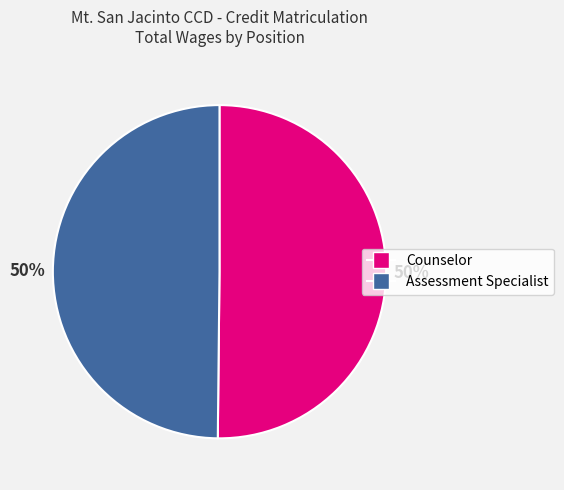

To the nearest percent, what percentage of the pie is Counselor?

50%